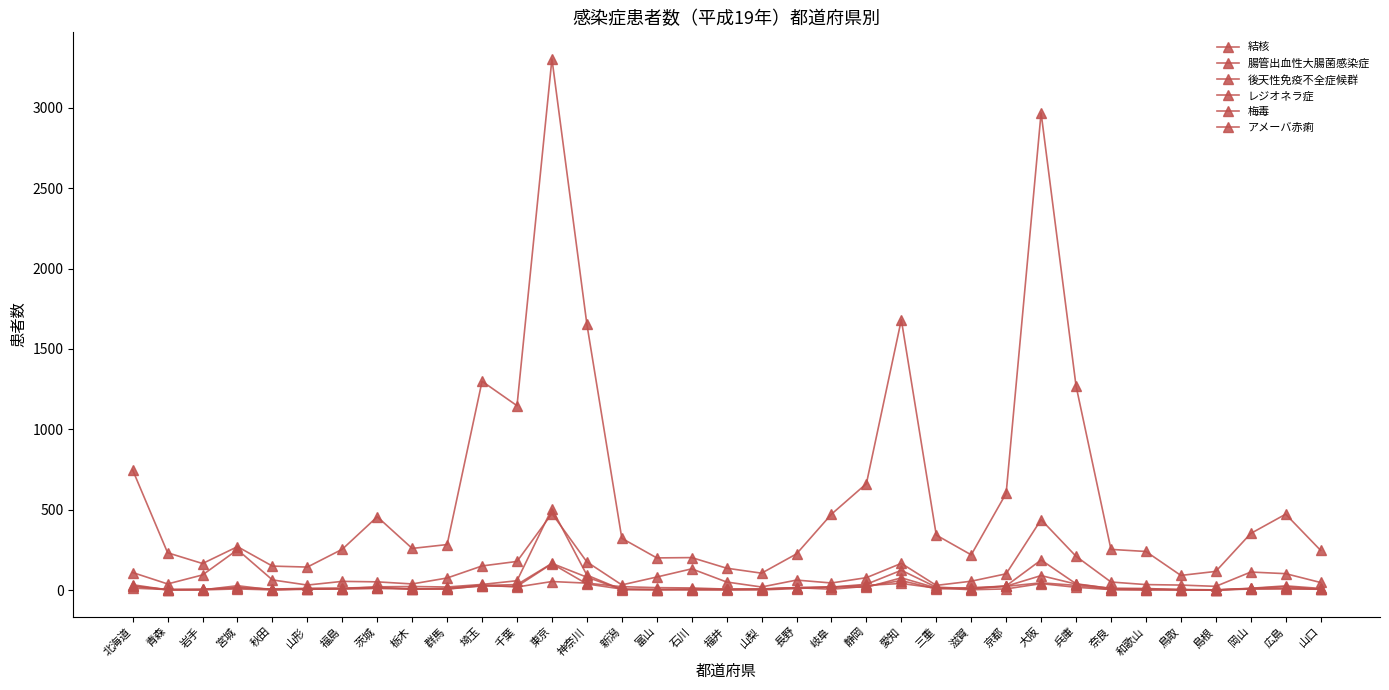

How many series are shown in this chart?

6